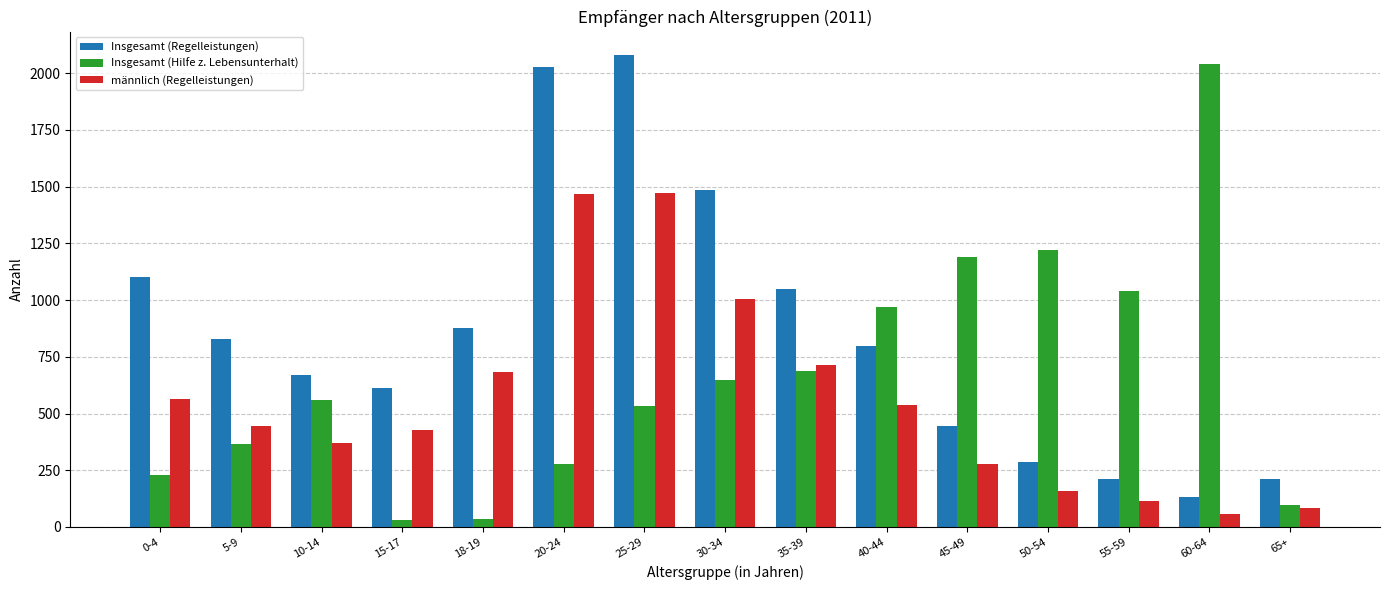

List the series in order of their overall mean, highest first.

Insgesamt (Regelleistungen), Insgesamt (Hilfe z. Lebensunterhalt), männlich (Regelleistungen)